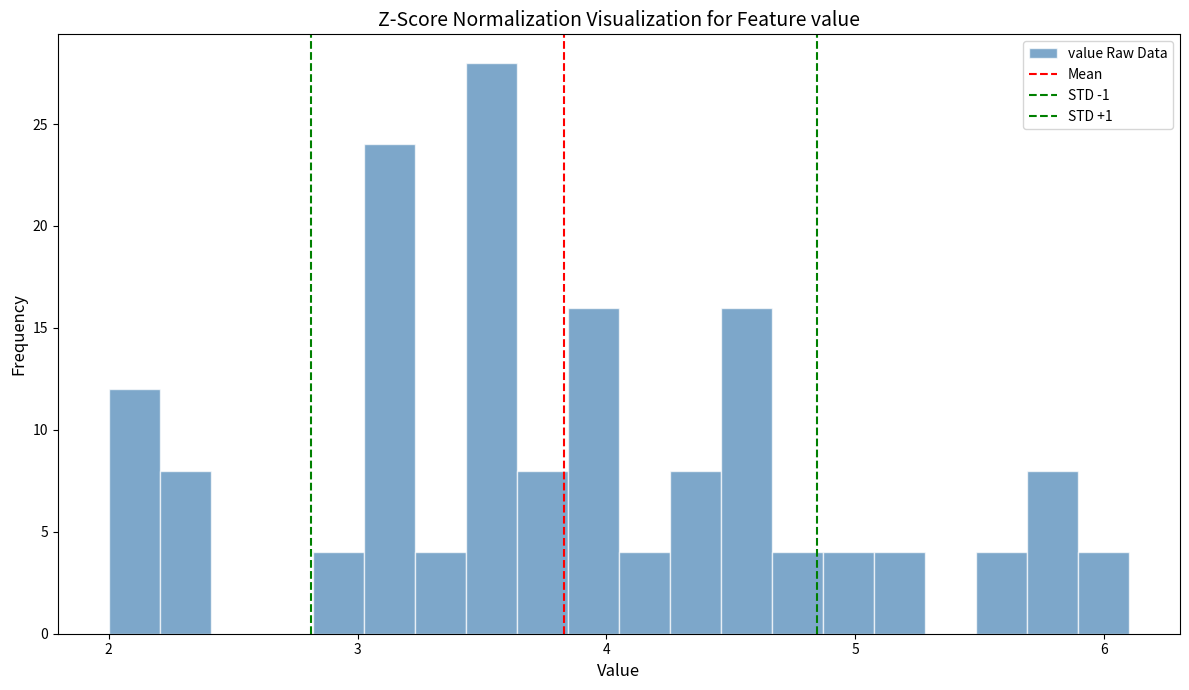

Read against the x-axis, roughly where is the centre of the tallest bar?

3.5